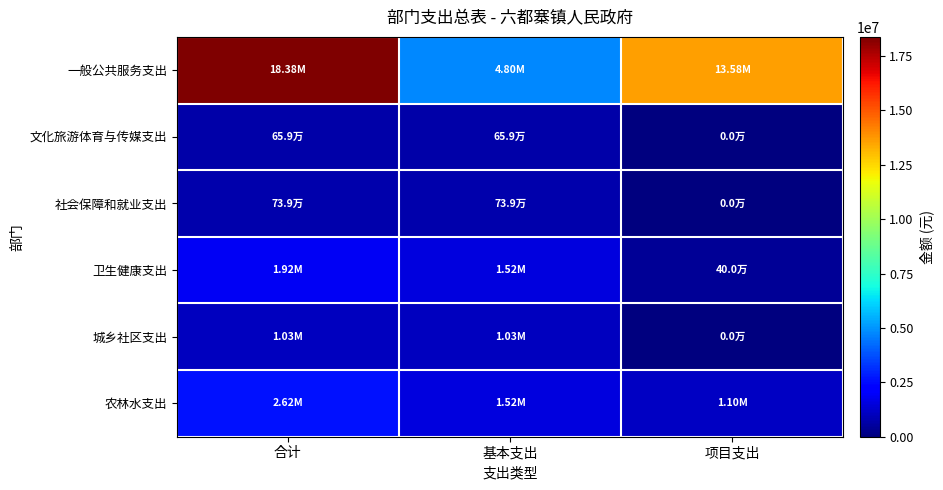

Rank the series by their maximum value, from lowest to highest.

文化旅游体育与传媒支出, 社会保障和就业支出, 城乡社区支出, 卫生健康支出, 农林水支出, 一般公共服务支出